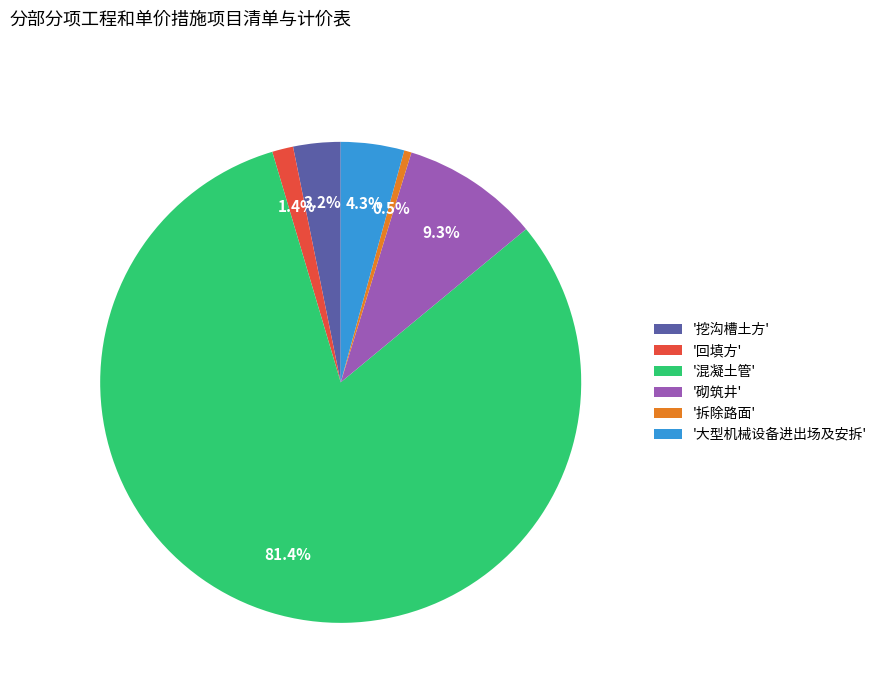

What percentage is NOT represented by '大型机械设备进出场及安拆'?

95.7%